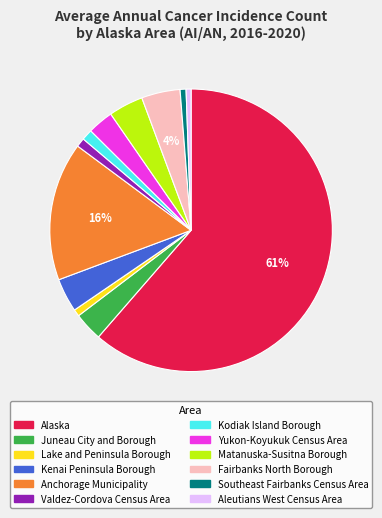

The Alaska slice represents 50% of the pie. True or false?

False